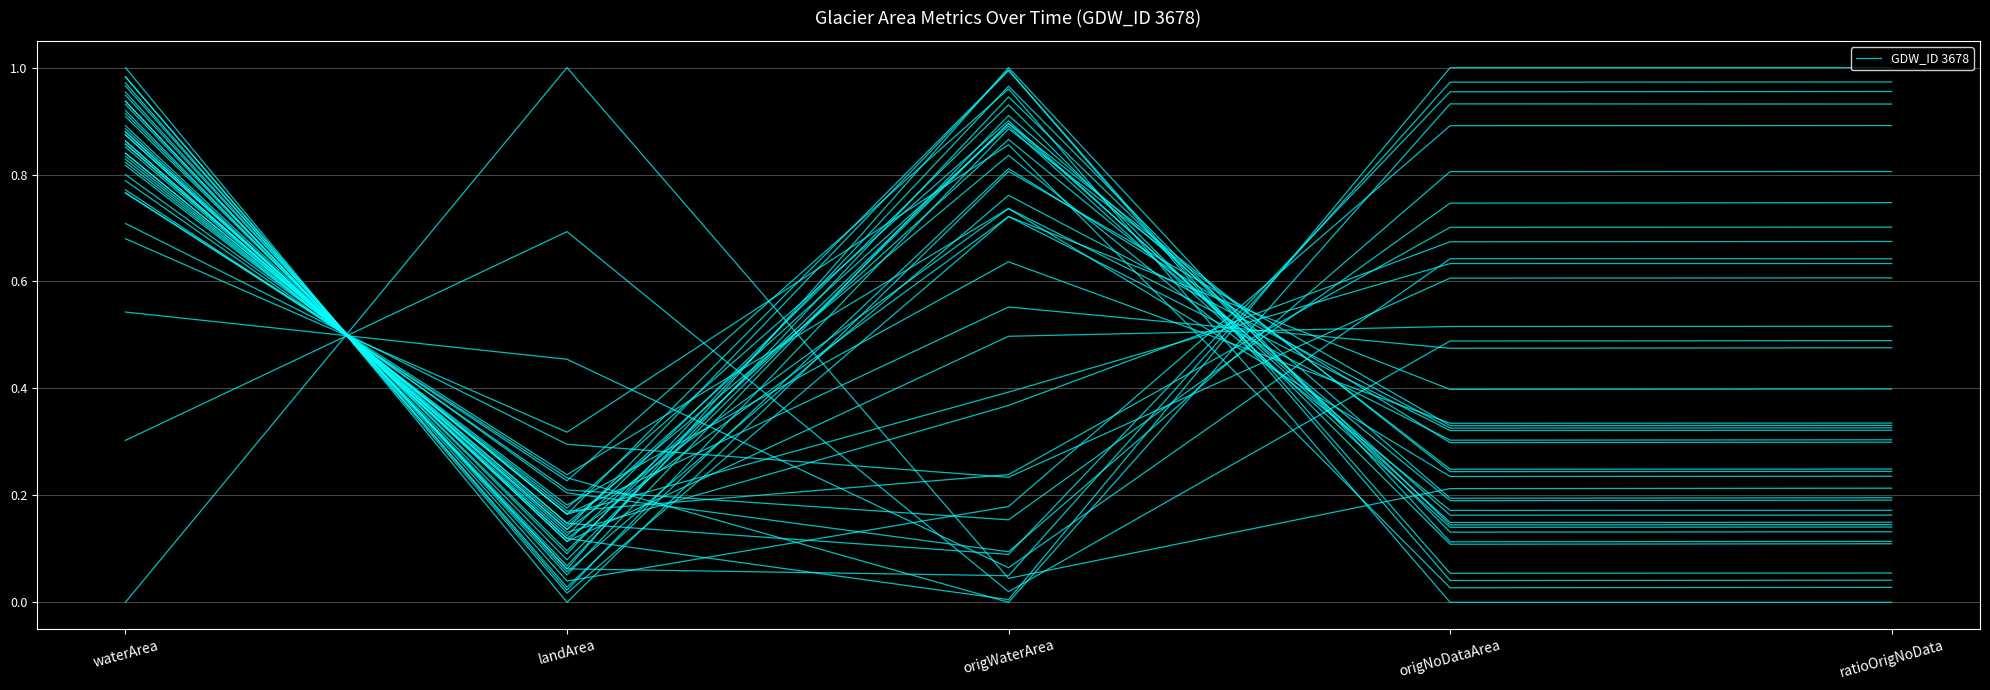

Where is the first local maximum?

origWaterArea